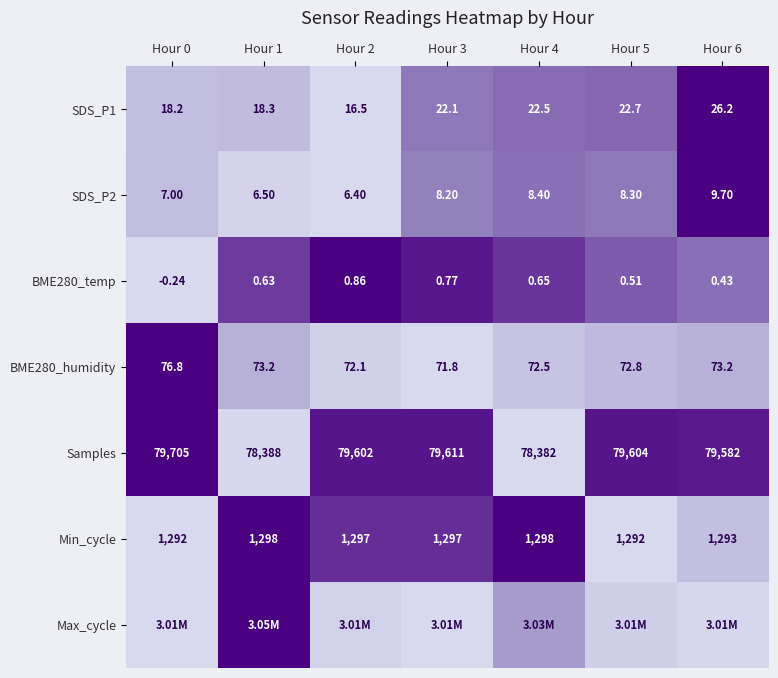

Is it true that Max_cycle equals 0.0 at Hour 6?

False